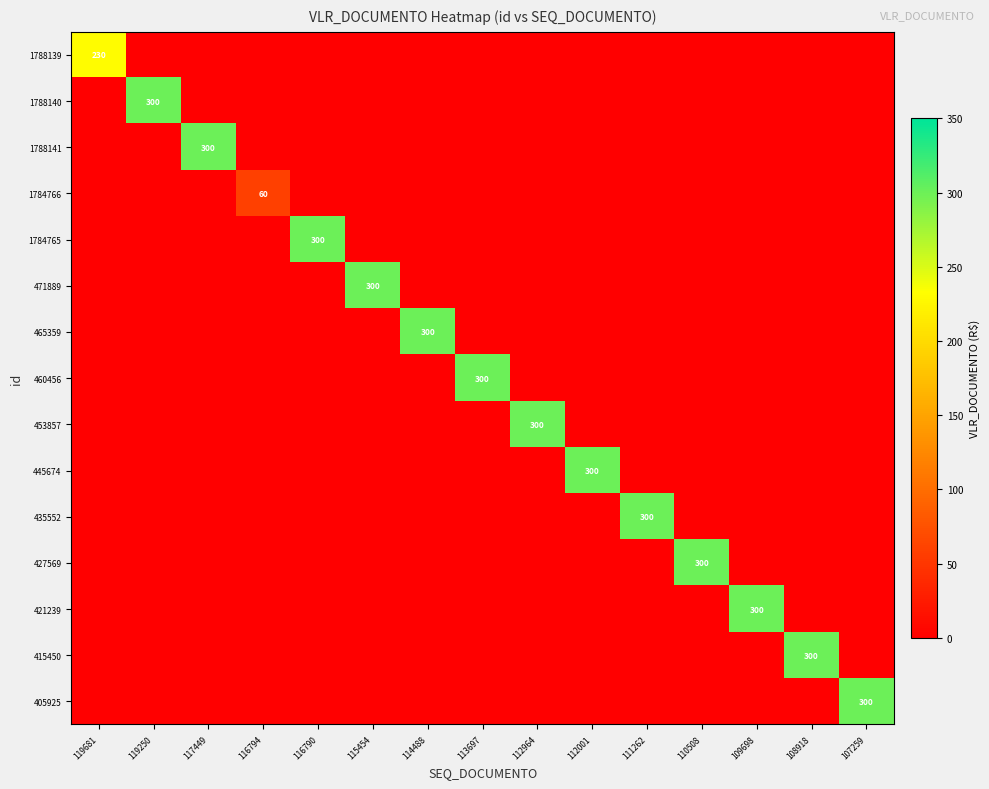

The value of 445674 at 112001 is 300. True or false?

True